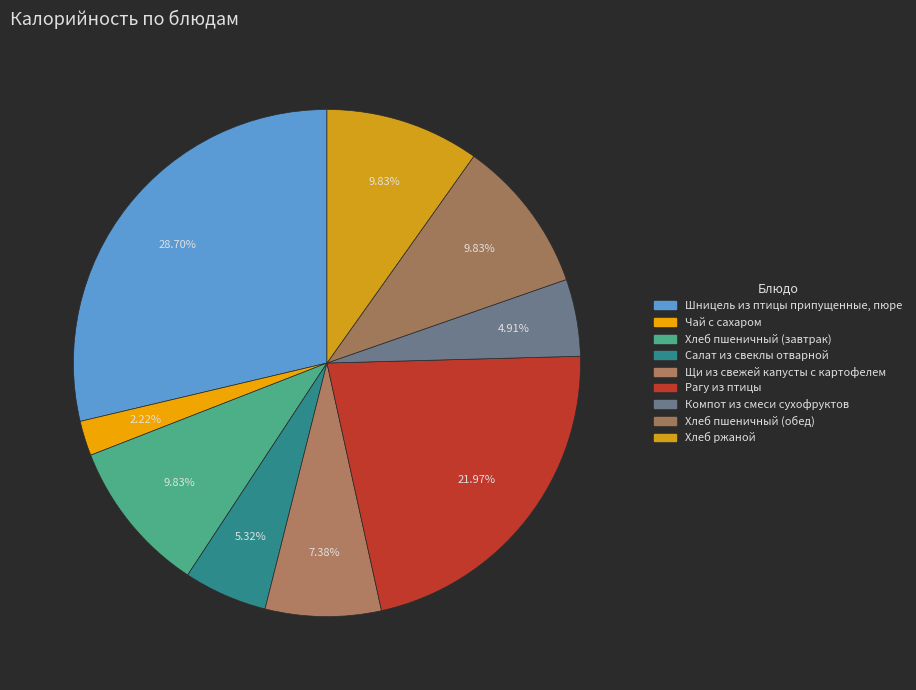

Is Хлеб пшеничный (завтрак) the majority of the pie?

No